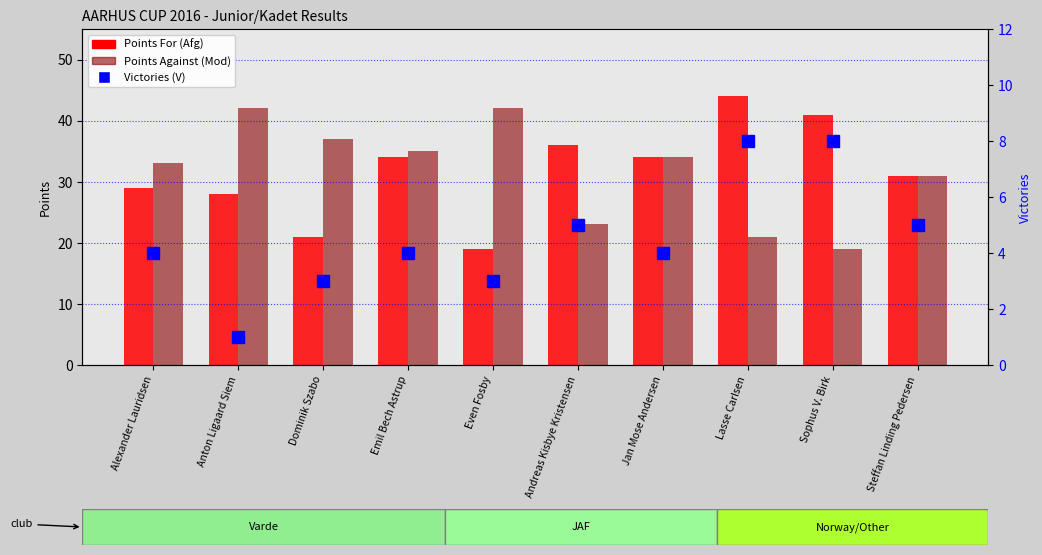

What is the difference between the second highest and second lowest values in the Points Against (Mod) series?

21